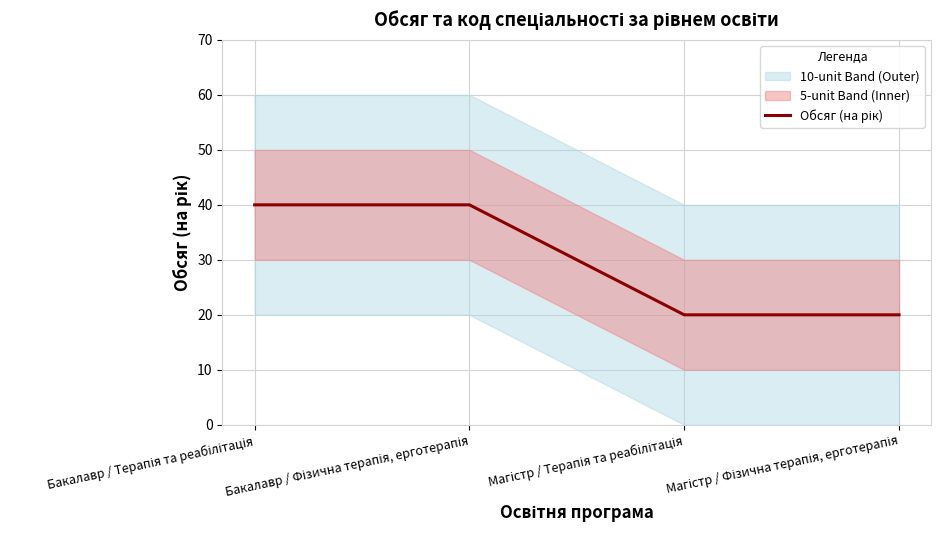

Which has a higher value, Магістр / Терапія та реабілітація or Магістр / Фізична терапія, ерготерапія?

Магістр / Терапія та реабілітація